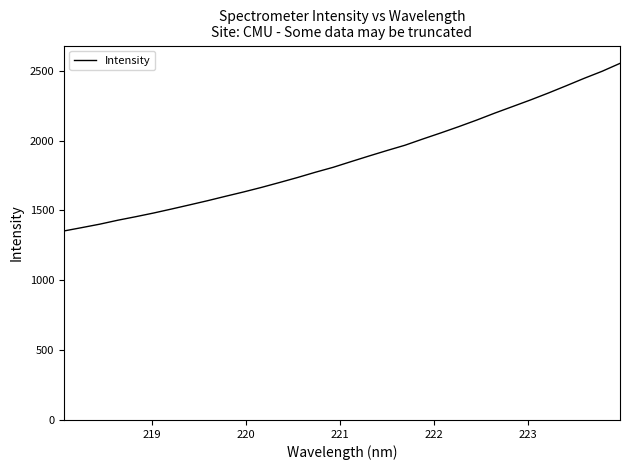

What is the difference between the maximum and minimum values?

1199.7